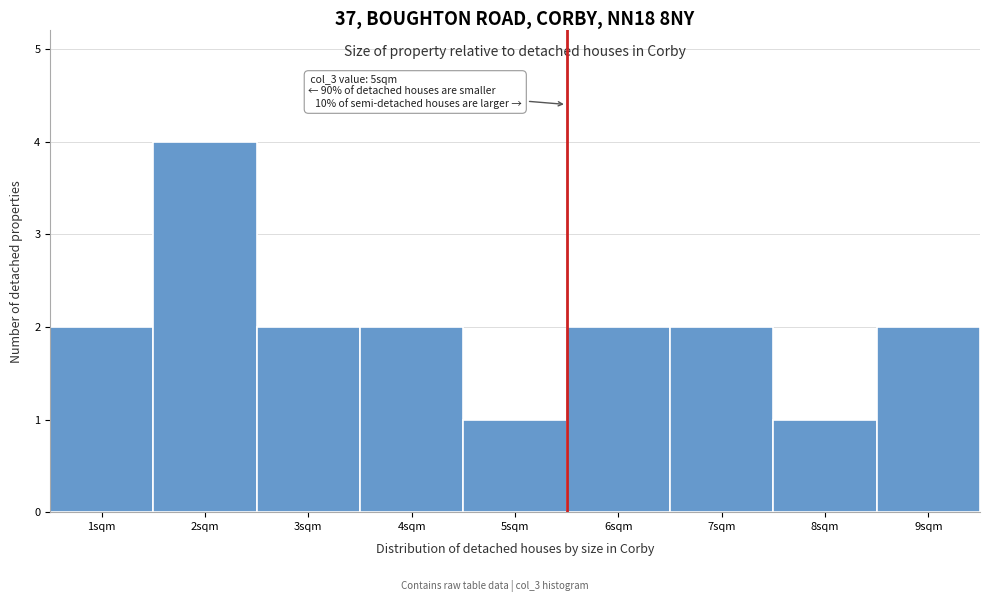

Which range on the x-axis has the tallest bar?

1.5 to 2.5